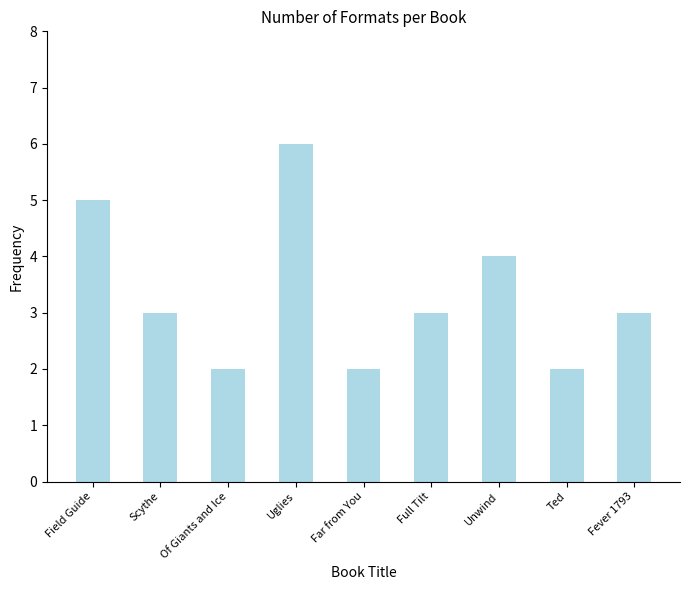

Which has a higher value, Scythe or Unwind?

Unwind